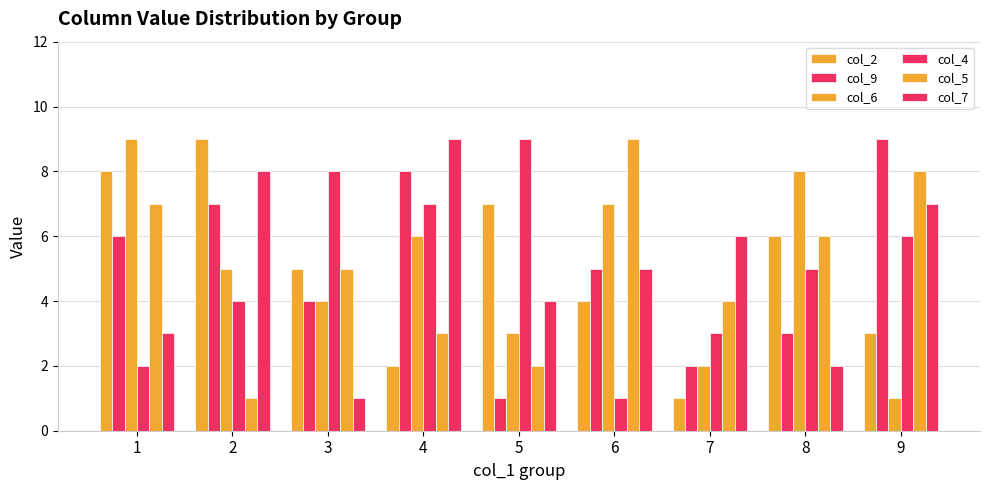

Which category has the highest value across all series?

2